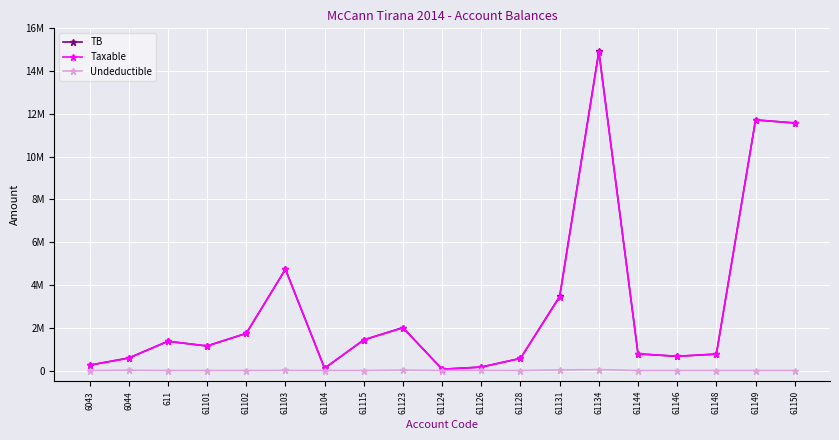

True or false: TB and Undeductible cross at least once.

False